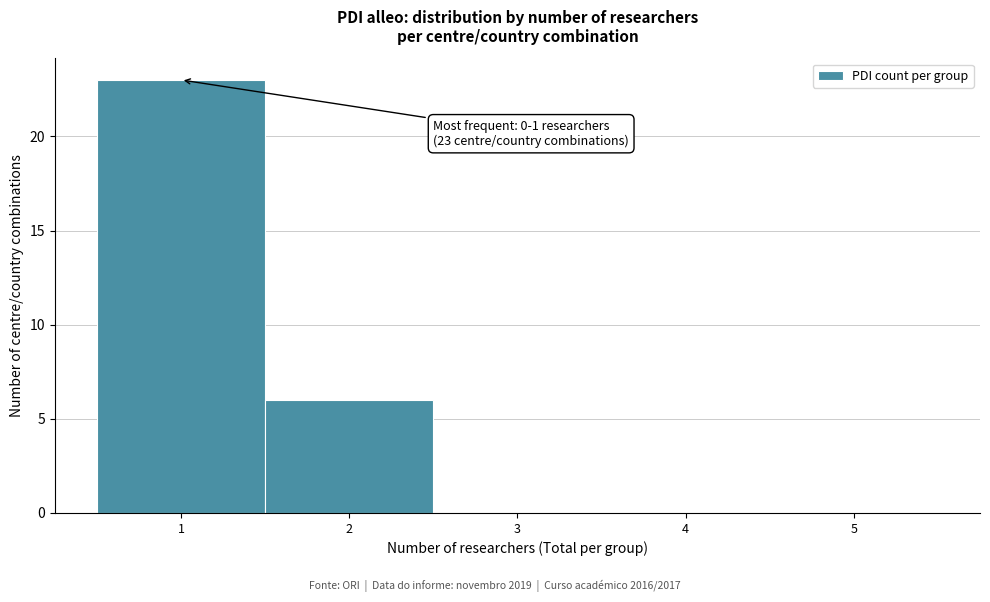

Which range on the x-axis has the tallest bar?

0.5 to 1.5